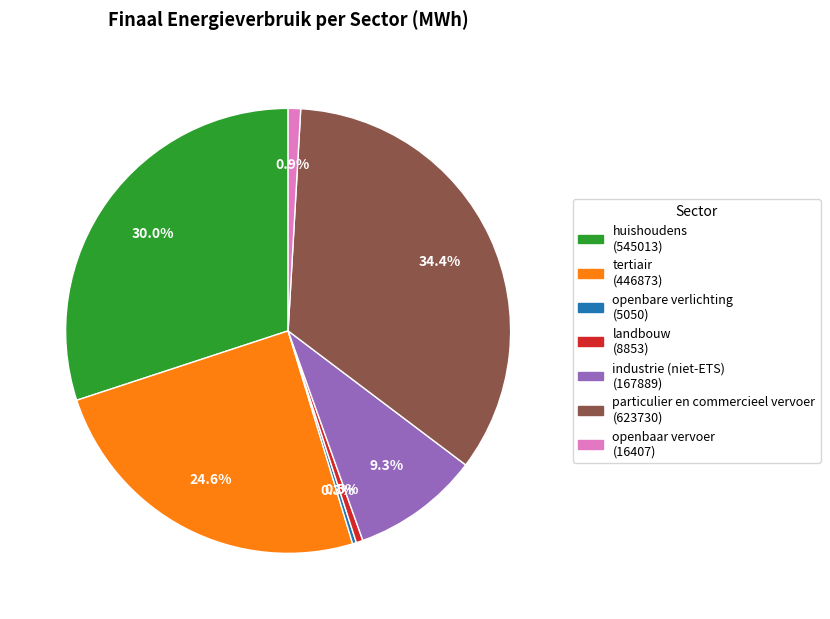

What is the largest slice in the pie chart?

particulier en commercieel vervoer